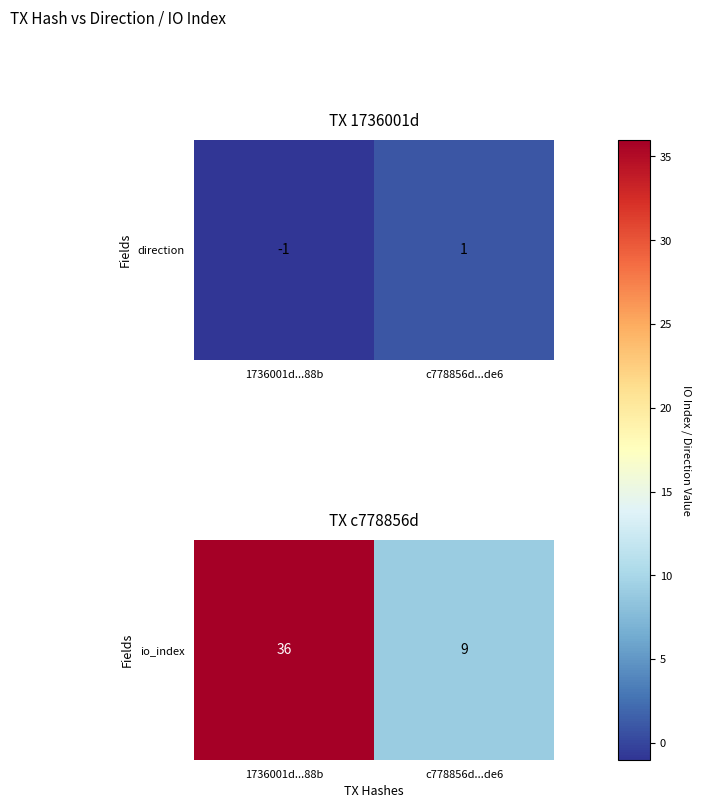

The value at 1736001d...88b is 36. True or false?

True